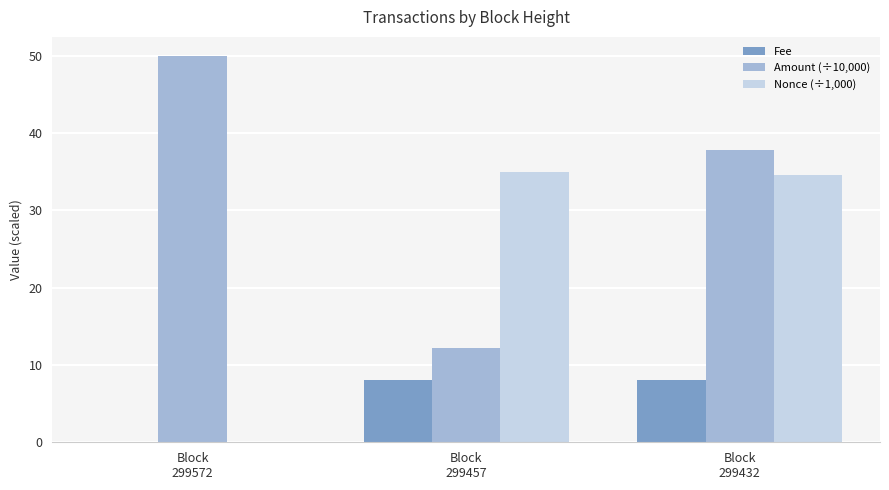

Which series has the largest total across all categories?

Amount (÷10,000)